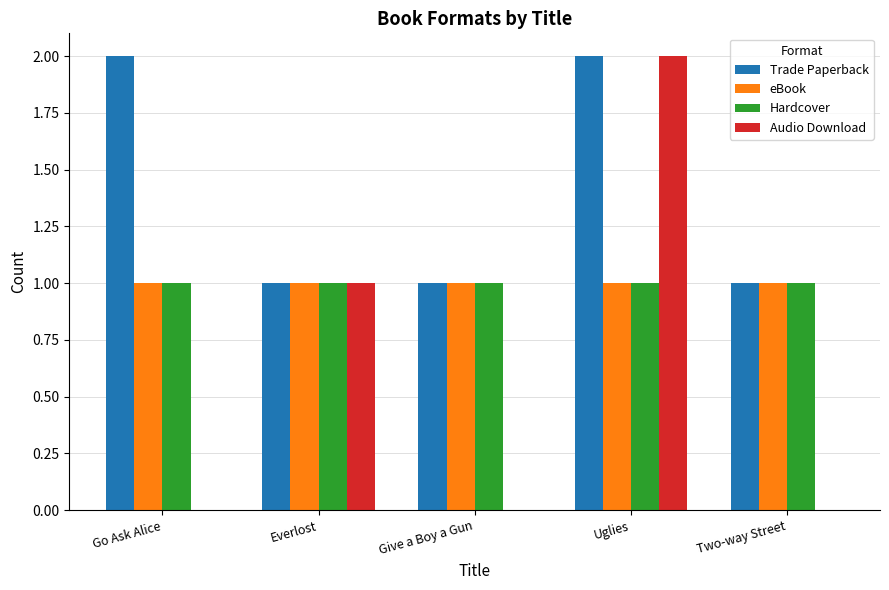

What is the total value across all series at Uglies?

6